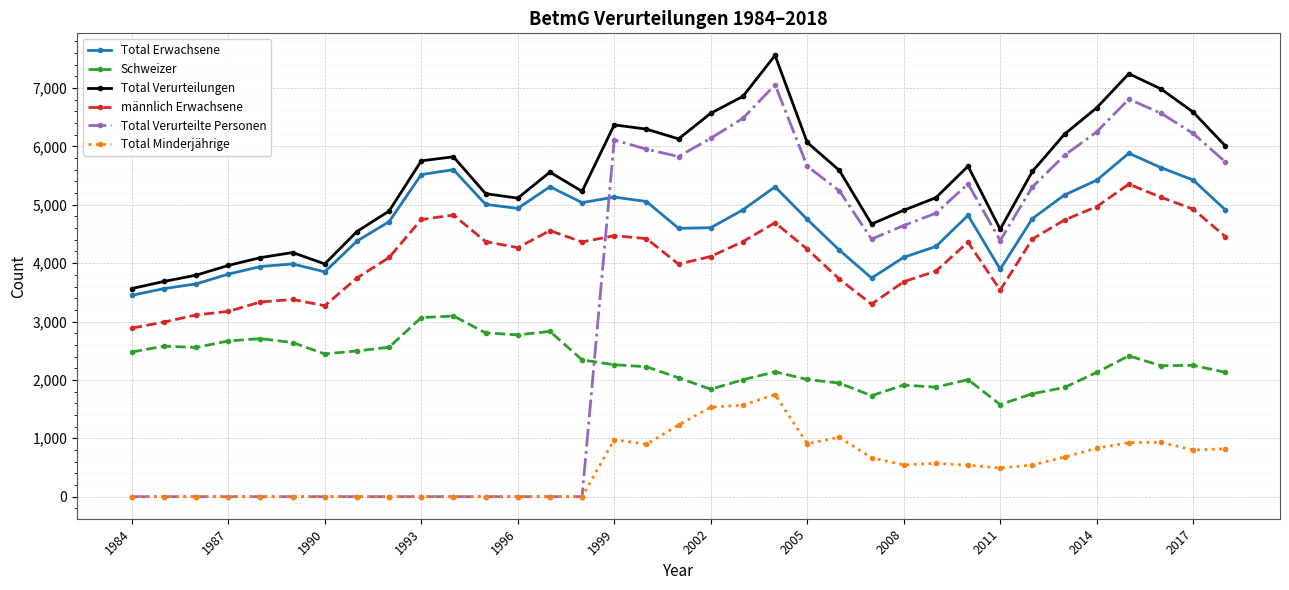

How many data points does each series have?

35